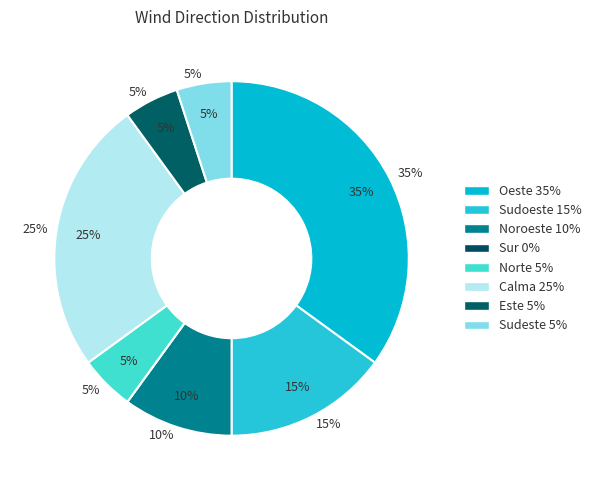

To the nearest percent, what is the average slice percentage?

12%